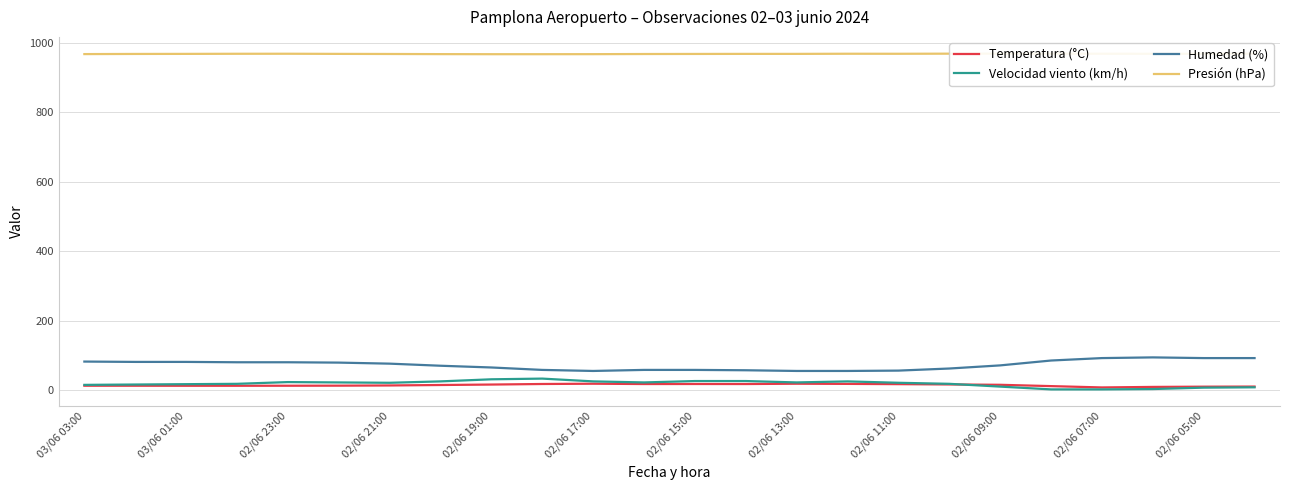

True or false: Humedad (%) and Temperatura (°C) cross at least once.

False